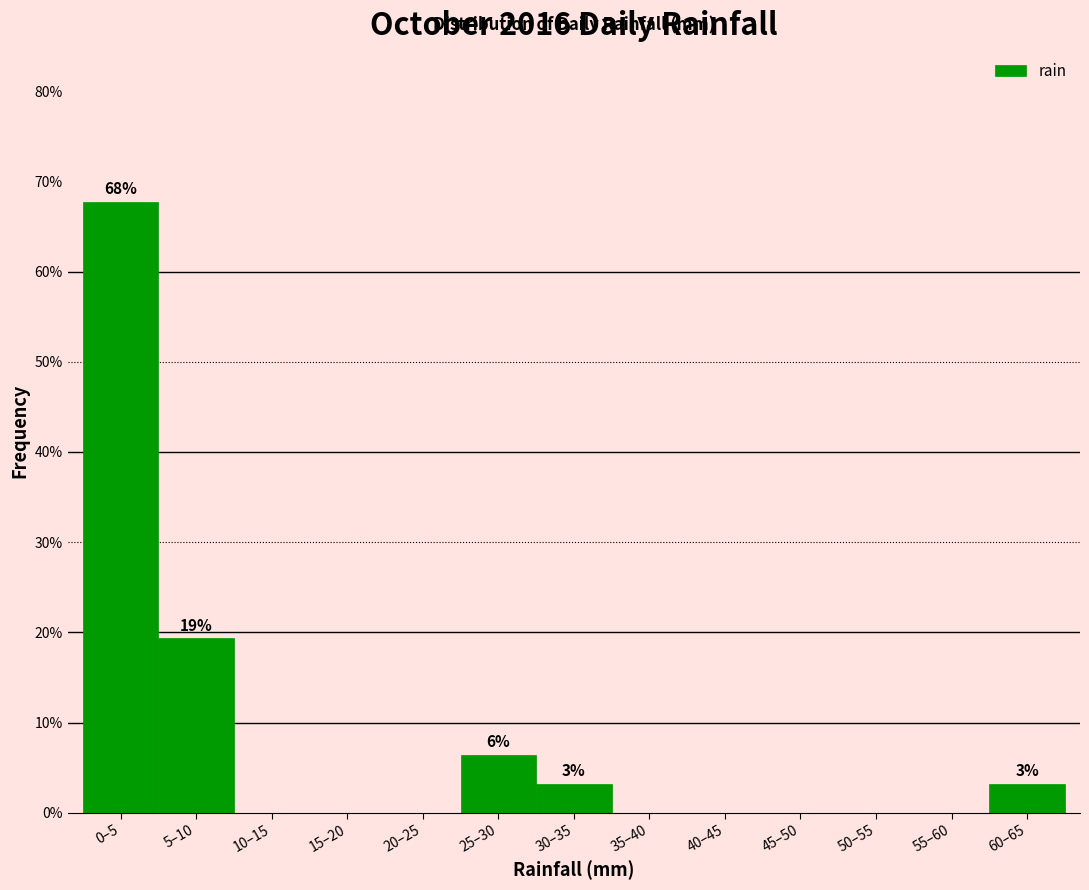

Are the bars horizontal?

No